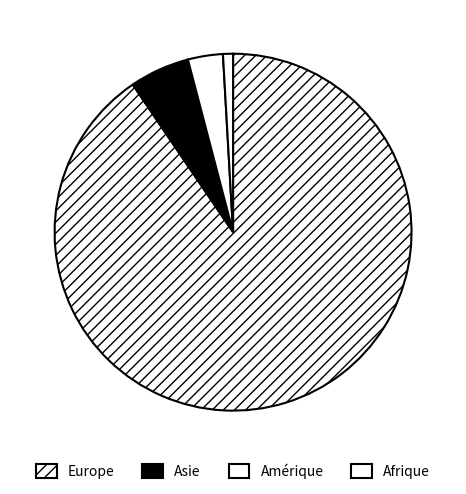

Rank the categories by value from highest to lowest.

Europe, Asie, Amérique, Afrique